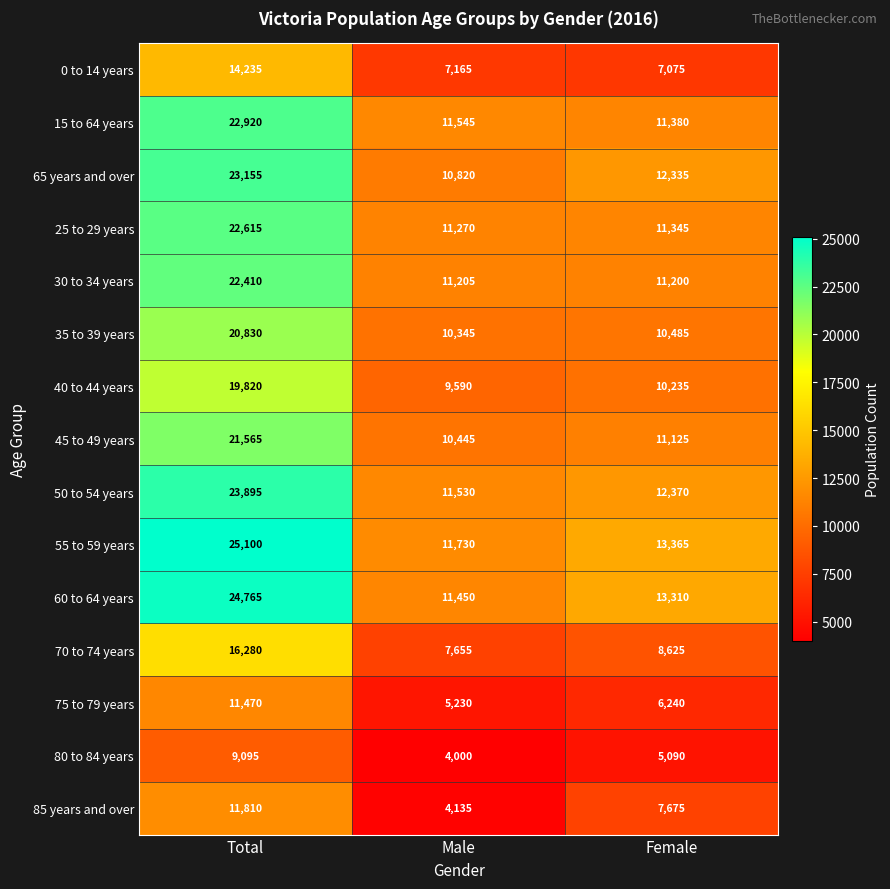

What is the greatest value displayed?

25100